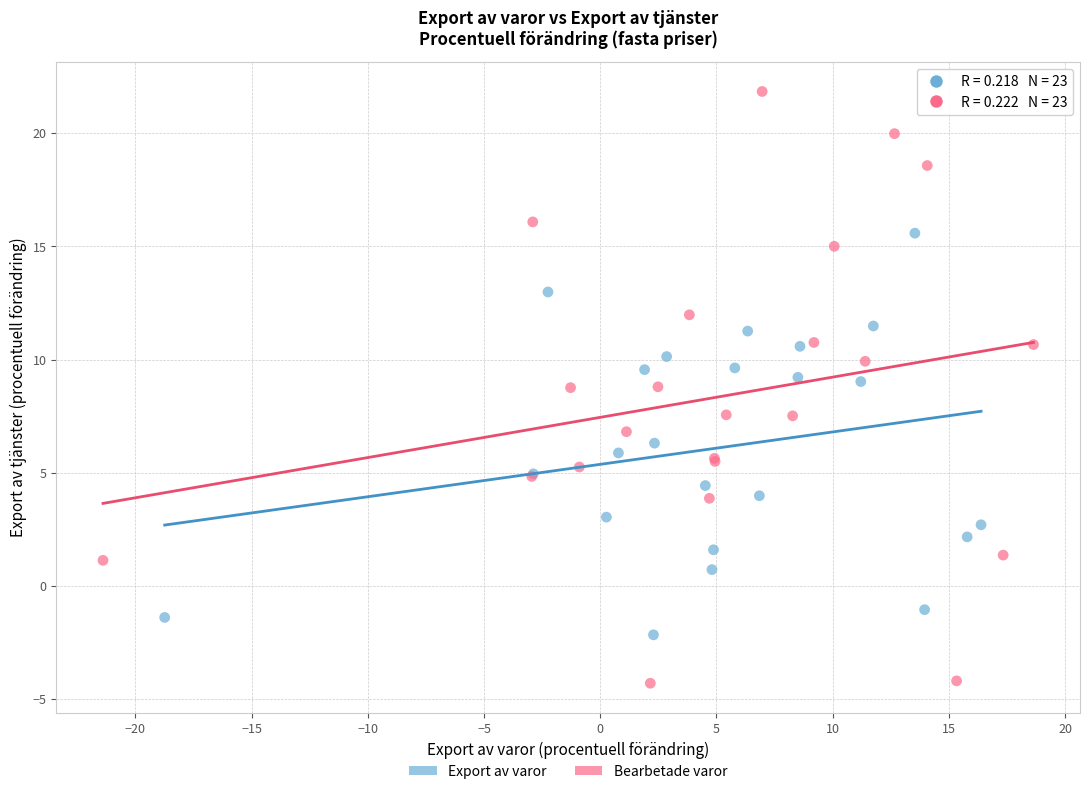

Which series reaches the maximum Y coordinate?

Bearbetade varor